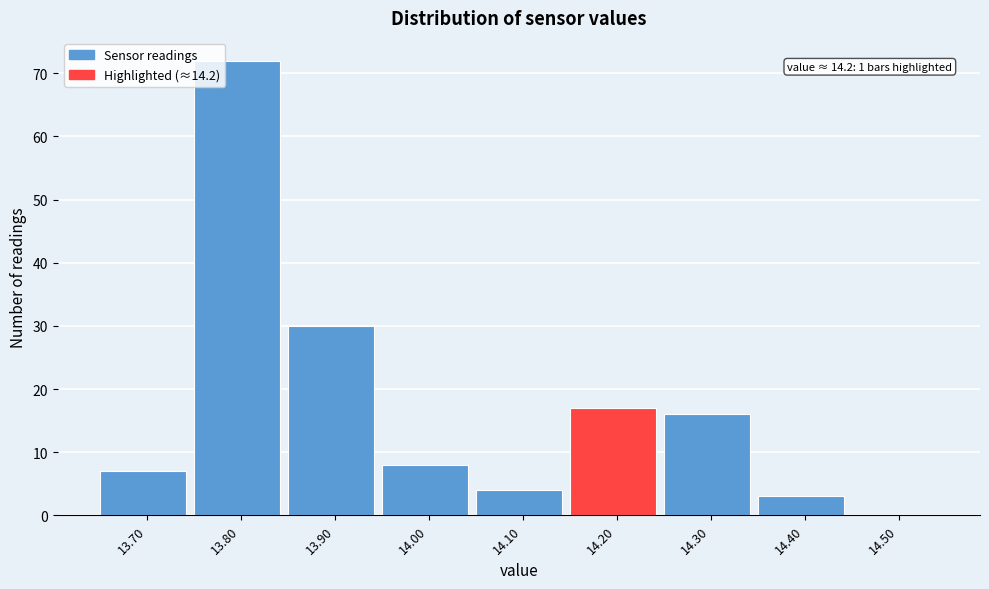

Which range on the x-axis has the tallest bar?

13.75 to 13.85